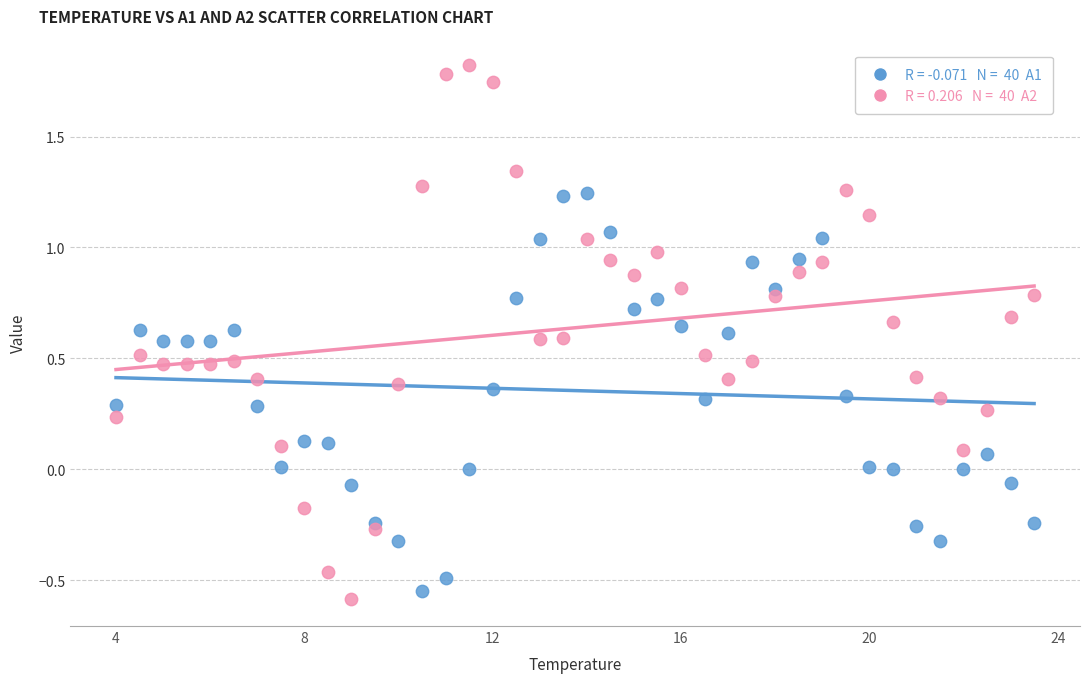

Across all data points, what is the range of Y values (max minus min)?

2.4